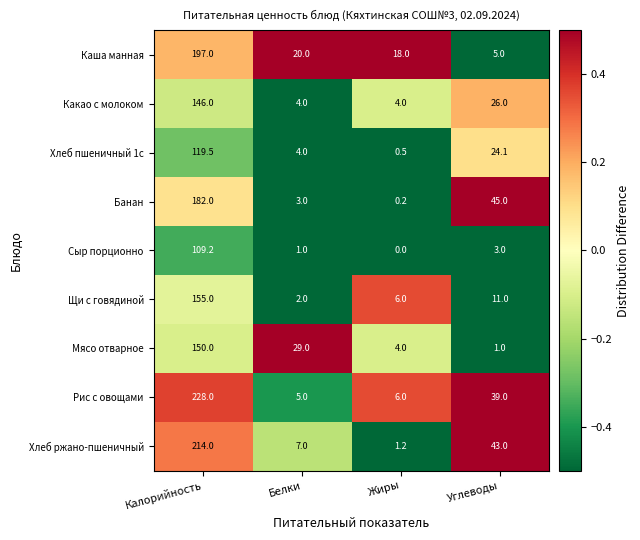

What is the smallest value displayed?

0.0